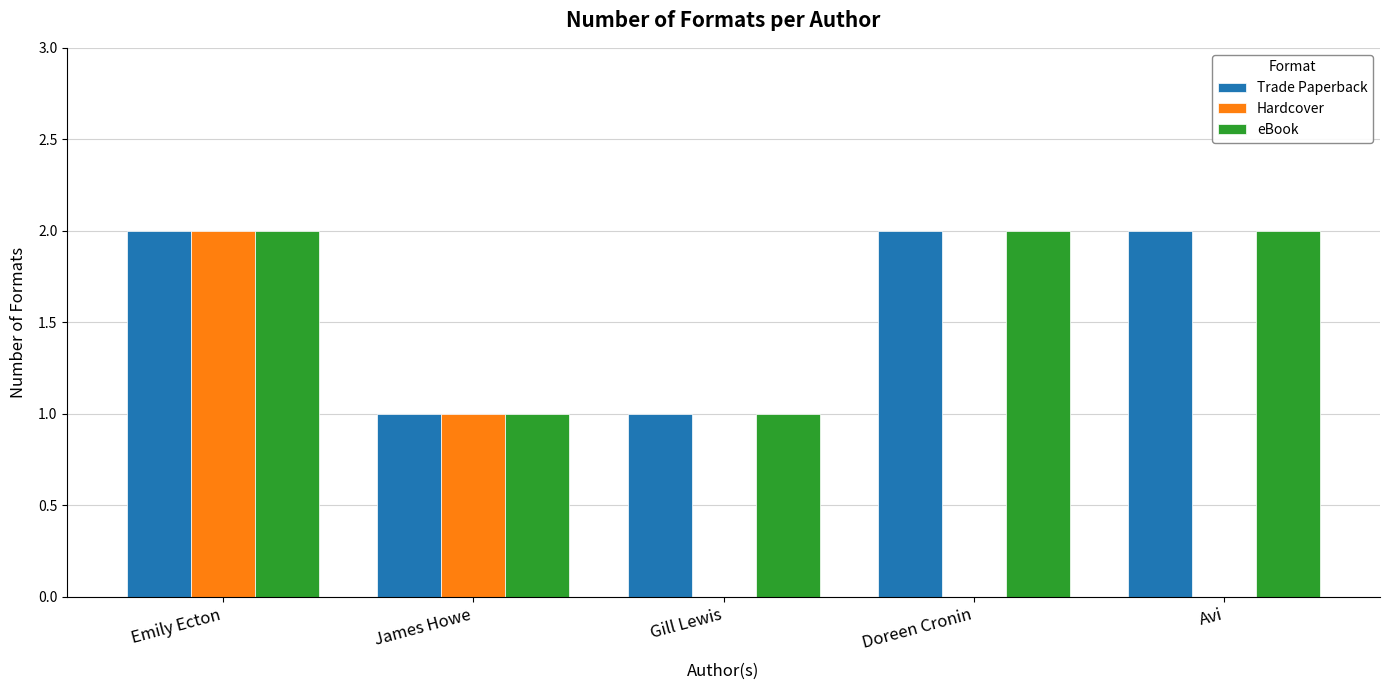

True or false: Trade Paperback has a value of 1 at Gill Lewis.

True